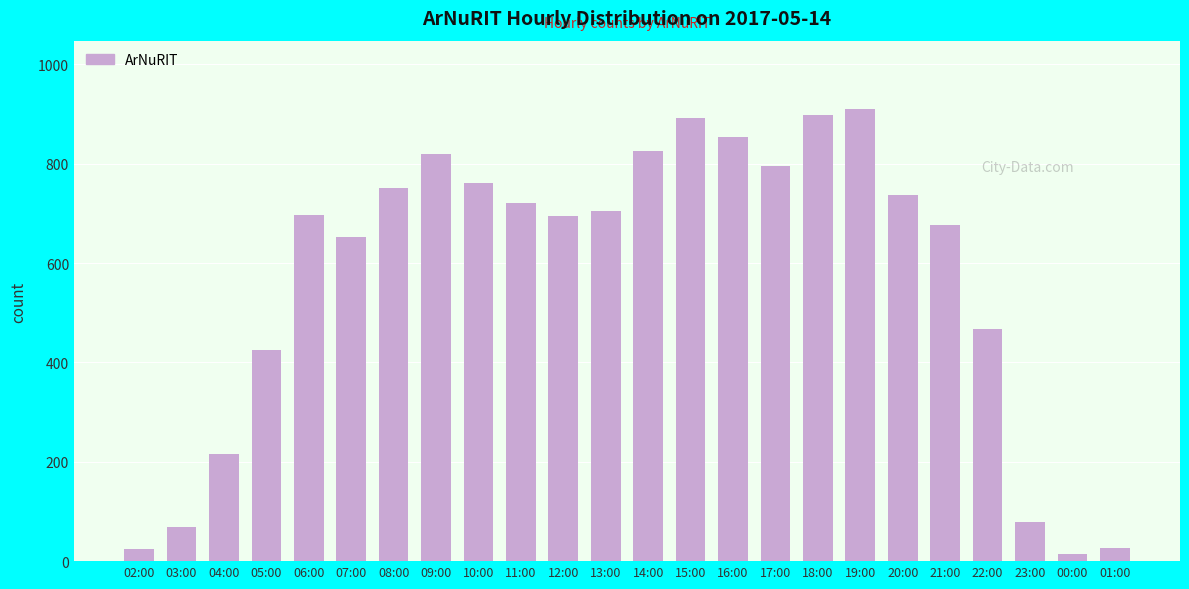

Between 04:00 and 06:00, which is larger?

06:00